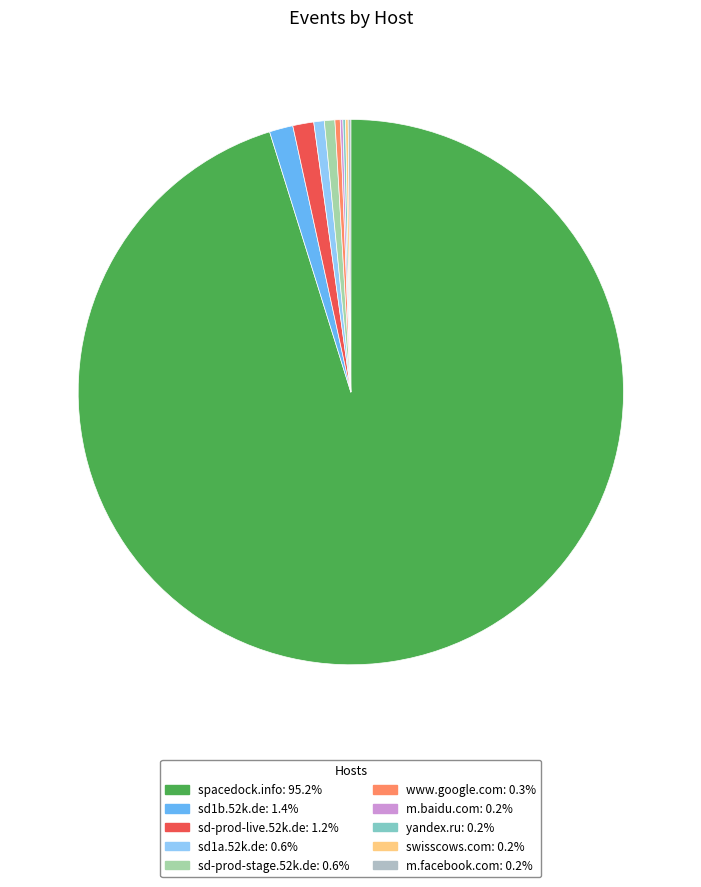

Which has a higher value, sd-prod-live.52k.de or yandex.ru?

sd-prod-live.52k.de